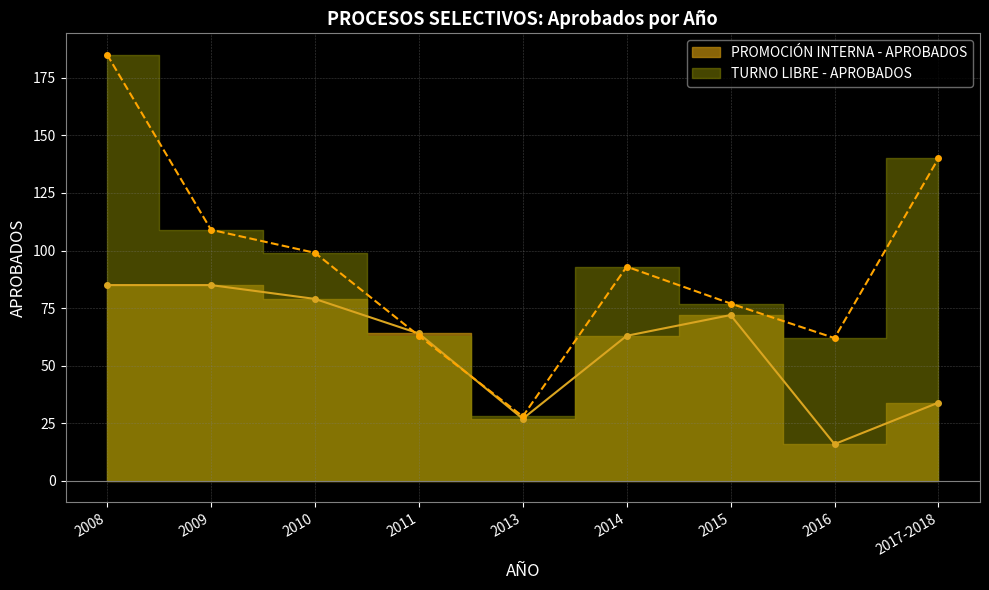

What is the label of the 9th point from the right?

2008